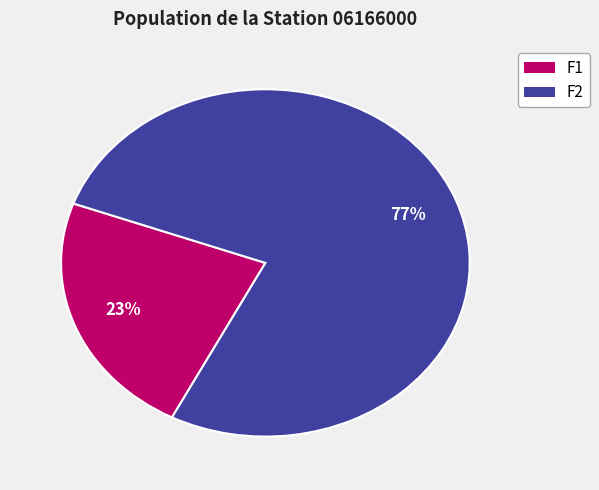

Is it true that F2 is 77% of the pie?

True